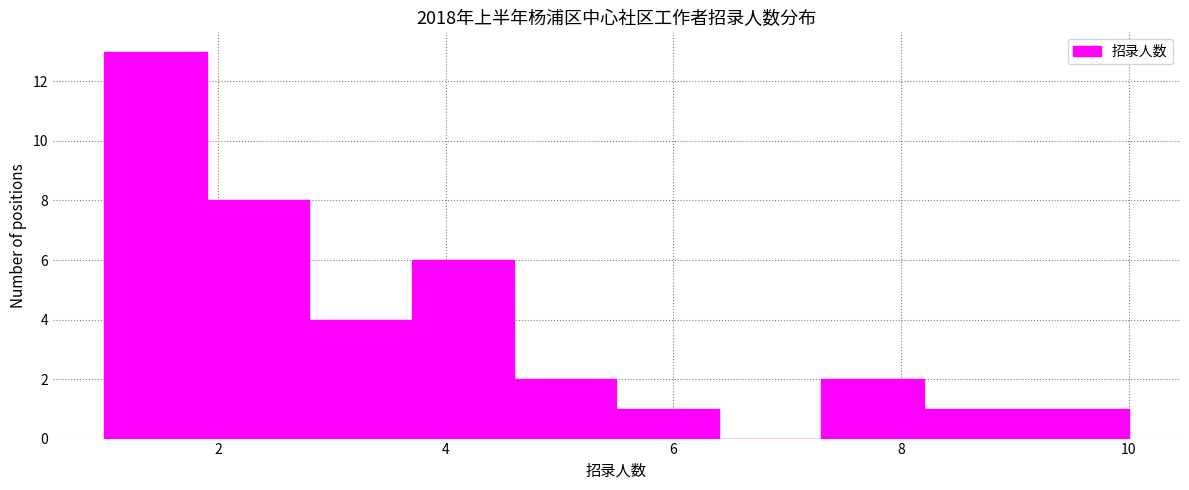

What is the height of the bar covering 5.5 to 6.4 on the x-axis? Neither the bar edges nor the heights are printed on the chart, so give them approximately, as read against the axes.

1